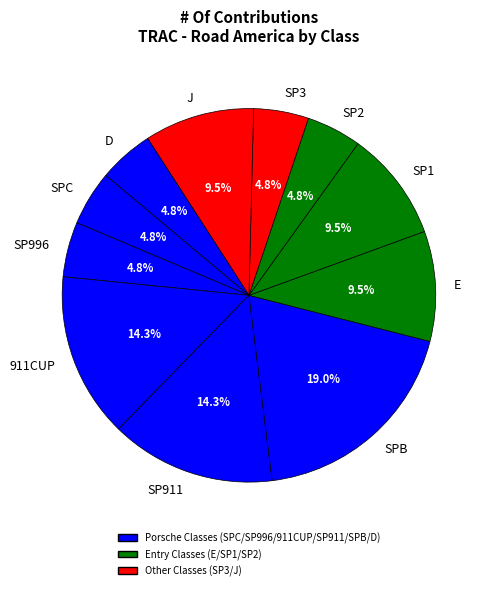

Between SP1 and SP3, which is larger?

SP1